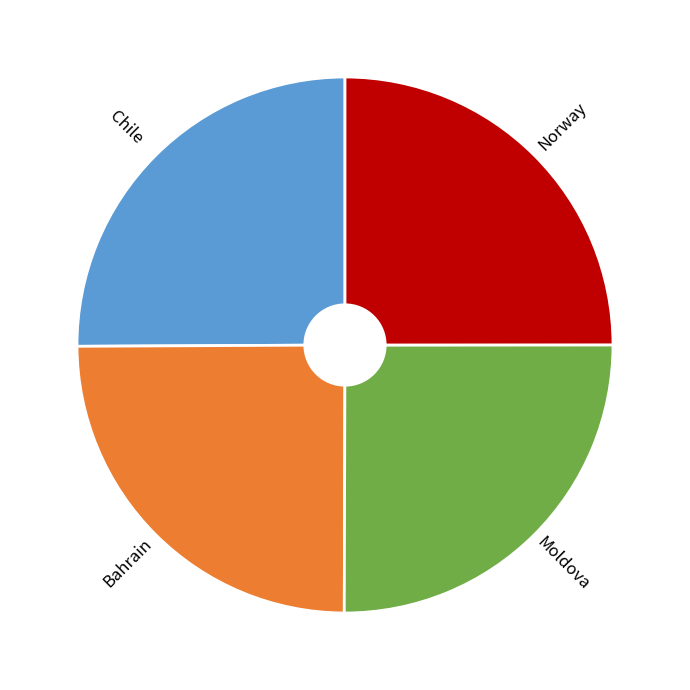

Is there any slice that represents more than half of the pie?

No